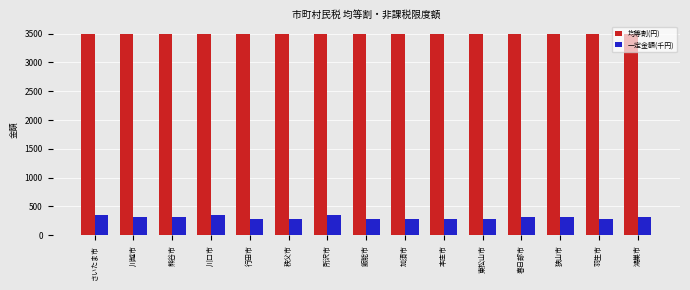

What is the difference between the maximum and minimum values in the 一定金額(千円) series?

70